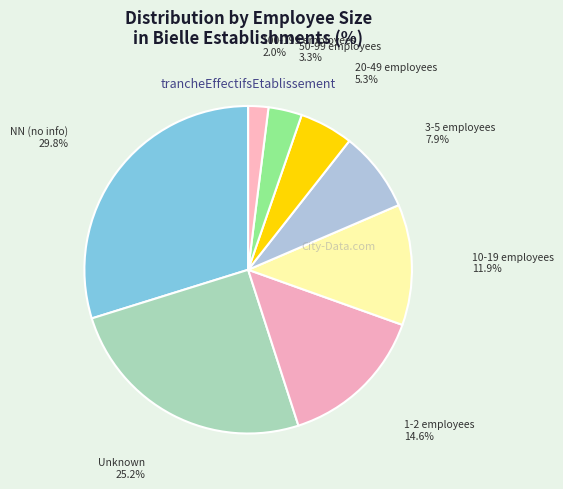

What is the smallest slice in the pie chart?

100-199 employees